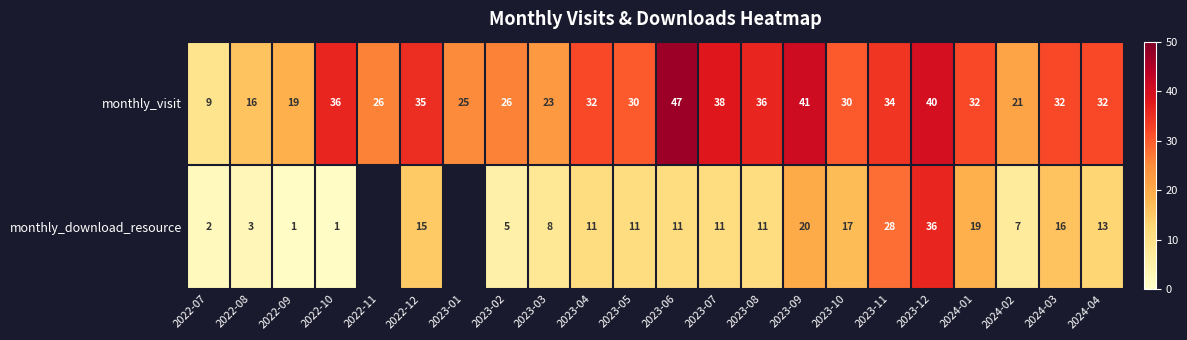

What value does the monthly_visit series have at 2024-01?

32